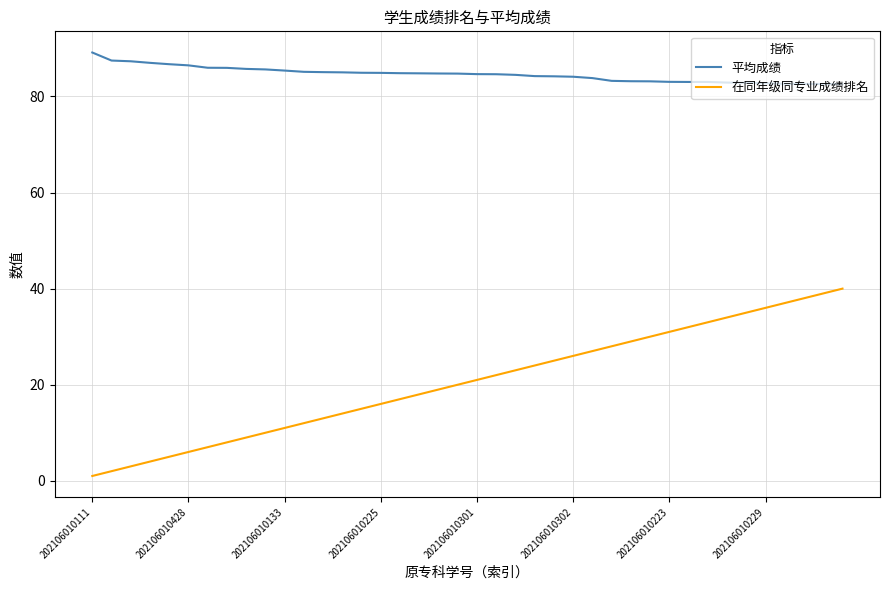

What is the difference between the maximum and minimum values in the 在同年级同专业成绩排名 series?

39.0